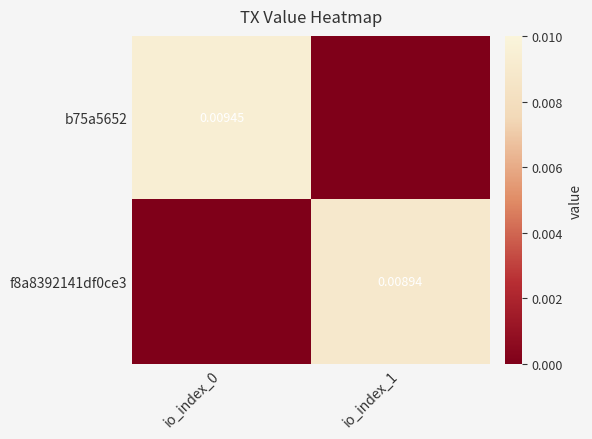

Which series has the largest range (max minus min)?

b75a5652